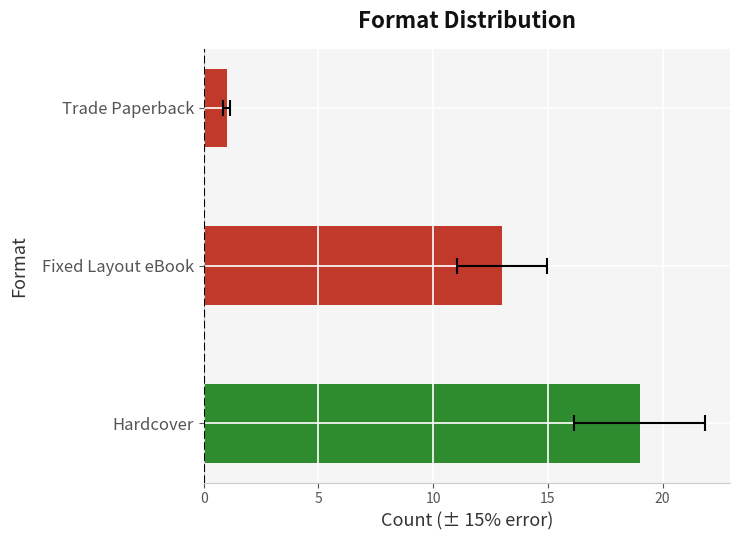

Which has a higher value, Fixed Layout eBook or Trade Paperback?

Fixed Layout eBook